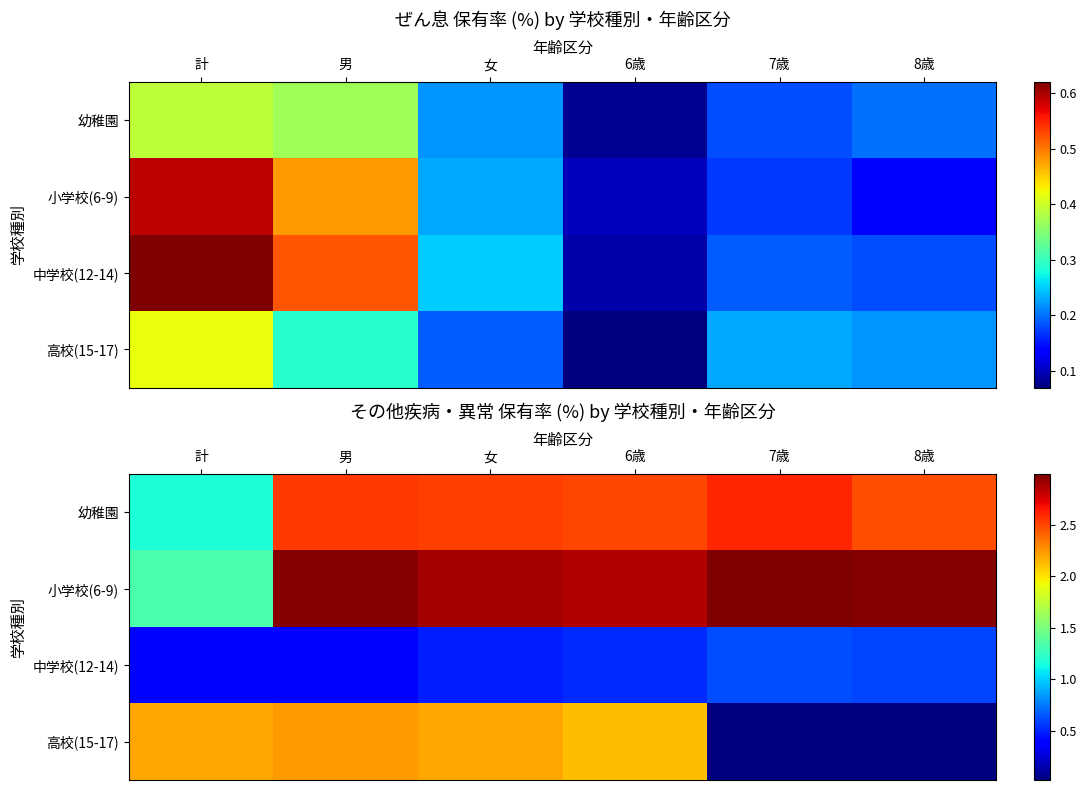

What is the sum of all 幼稚園 values?

13.8